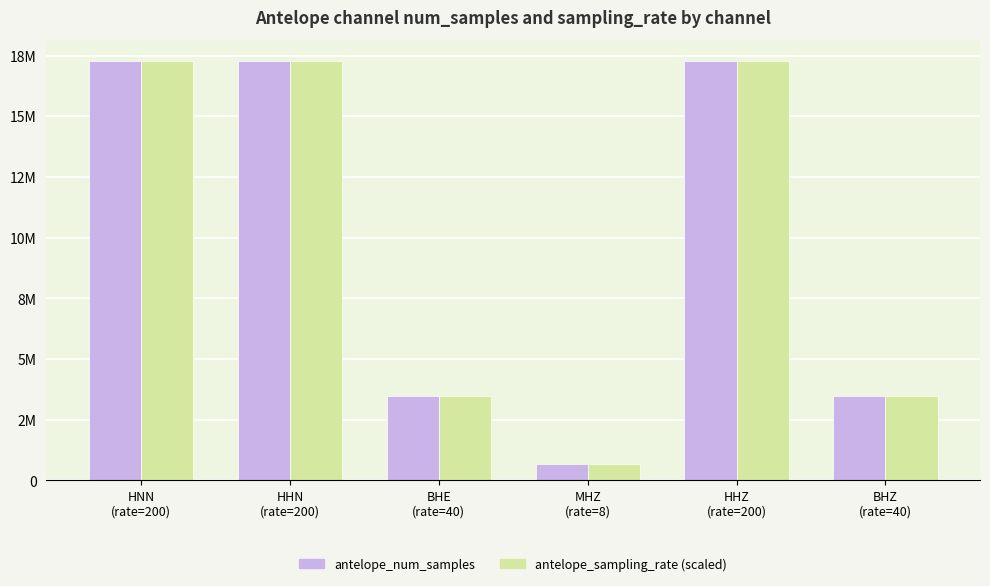

What are all the series names shown in the legend?

antelope_num_samples, antelope_sampling_rate (scaled)